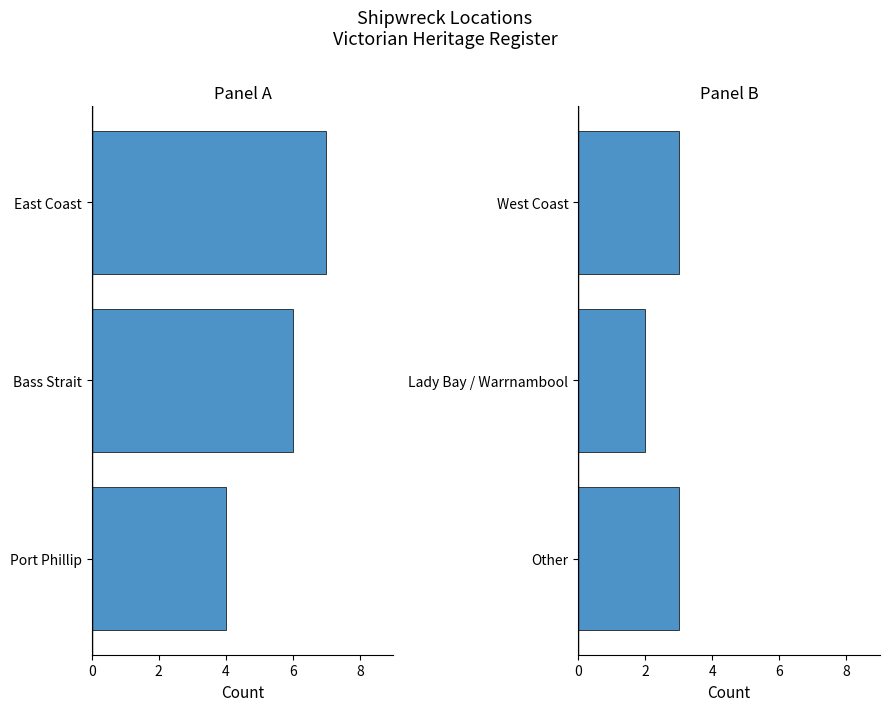

What is the sum of the Panel A values at Port Phillip and East Coast?

11